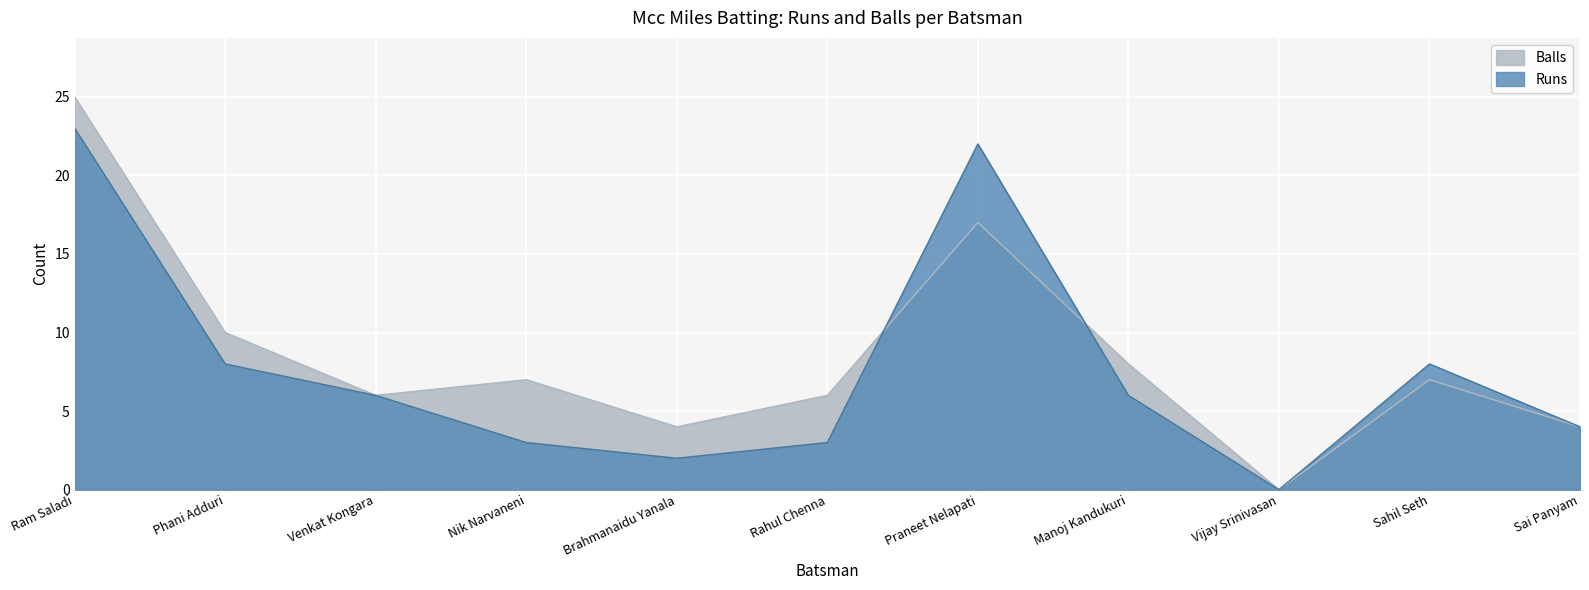

How many values in the Balls series exceed 7?

4